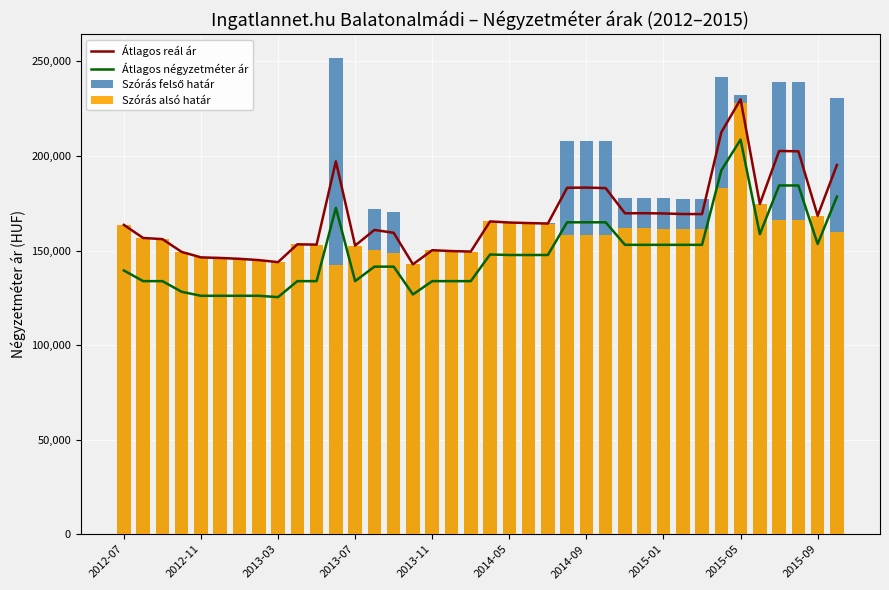

The value of Átlagos négyzetméter ár at 19 is 147887. True or false?

True